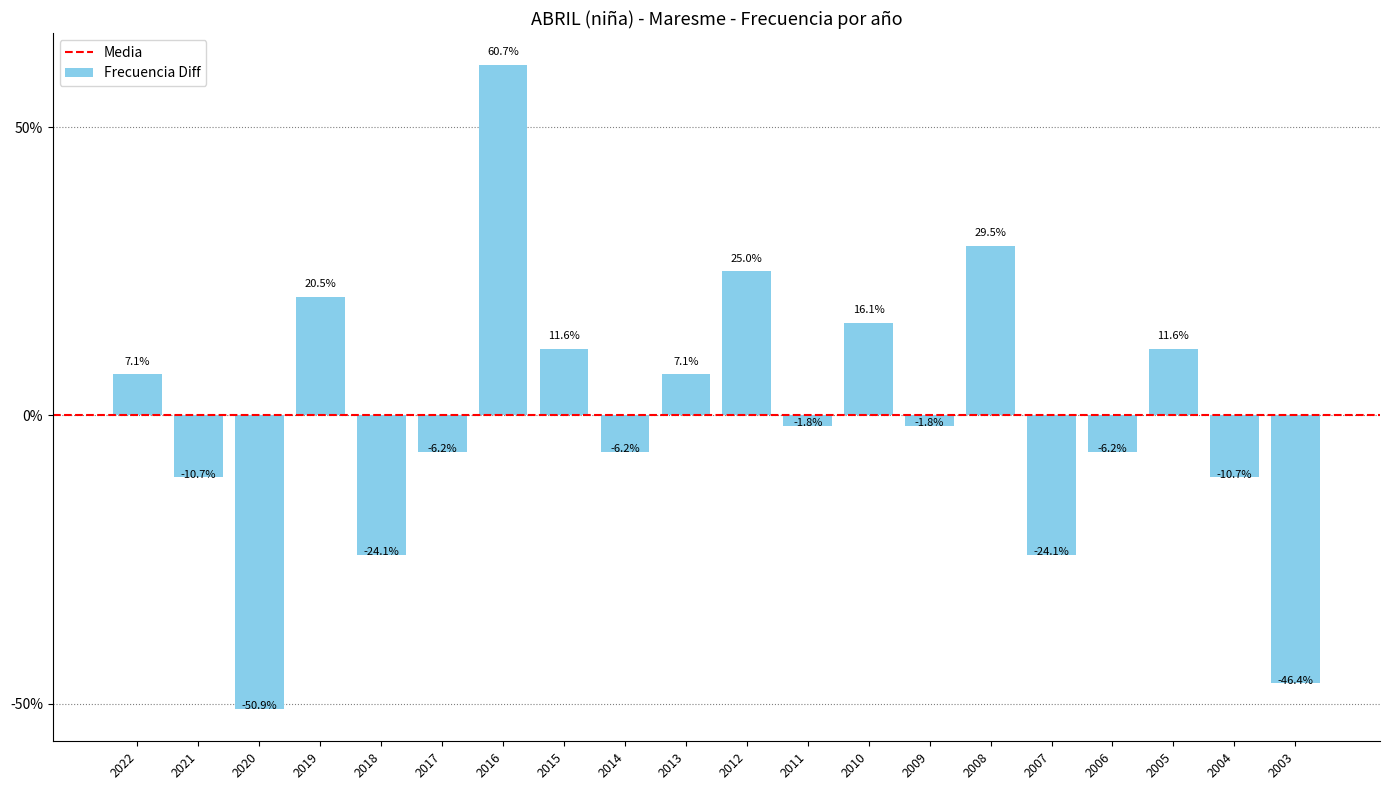

Which category has the highest value across all series?

2016